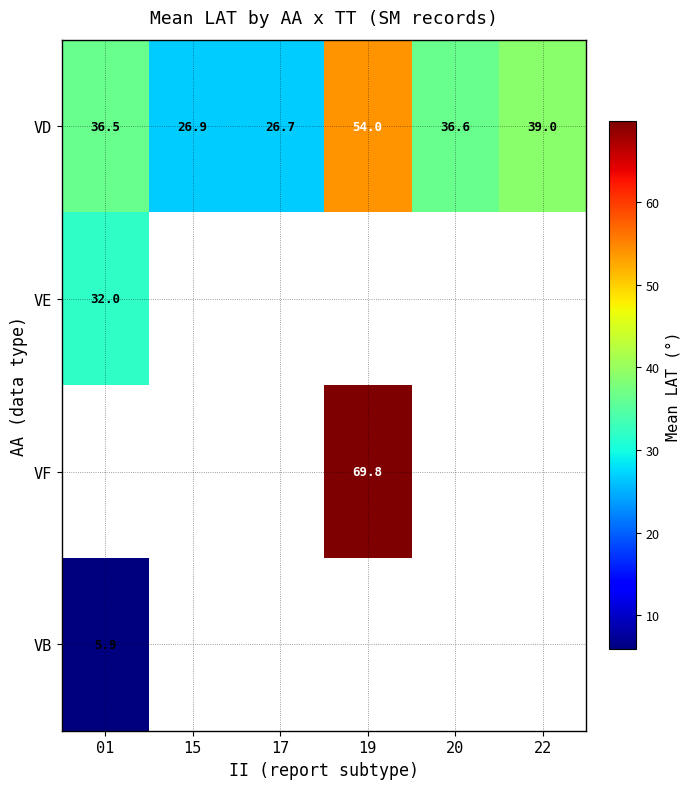

What is the maximum value shown in the chart?

69.8